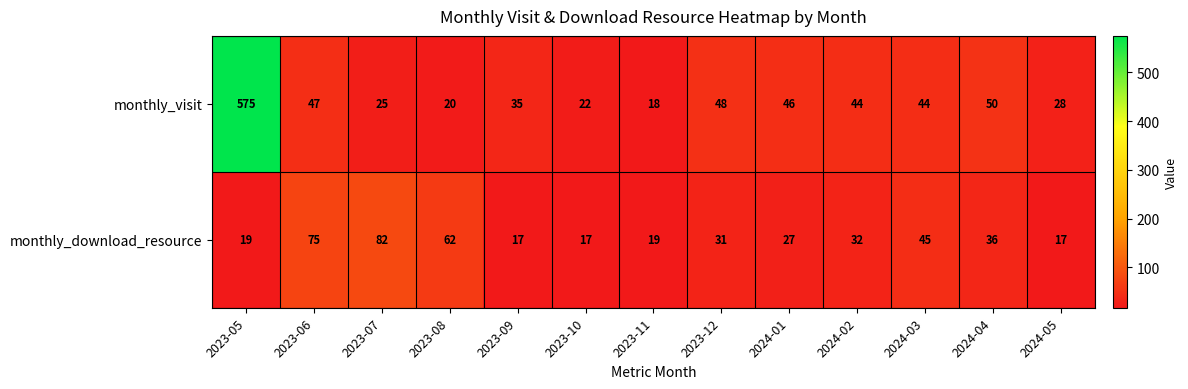

Rank the series by their maximum value, from lowest to highest.

monthly_download_resource, monthly_visit